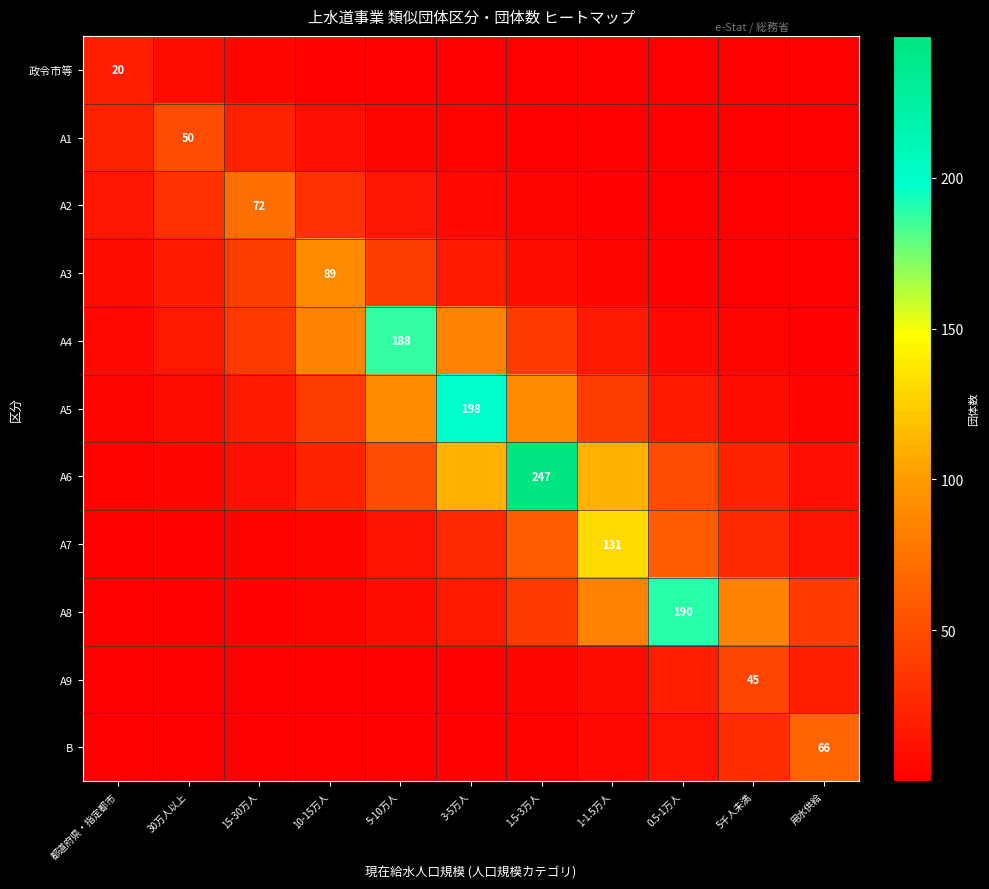

How many data points in A4 are above 17?

7